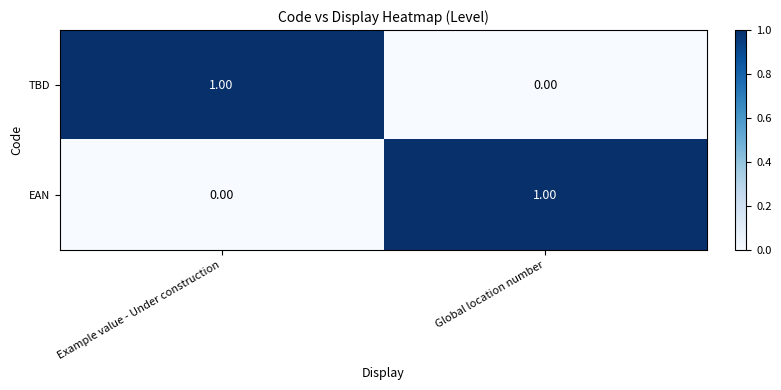

At which label does TBD reach its peak?

Example value - Under construction